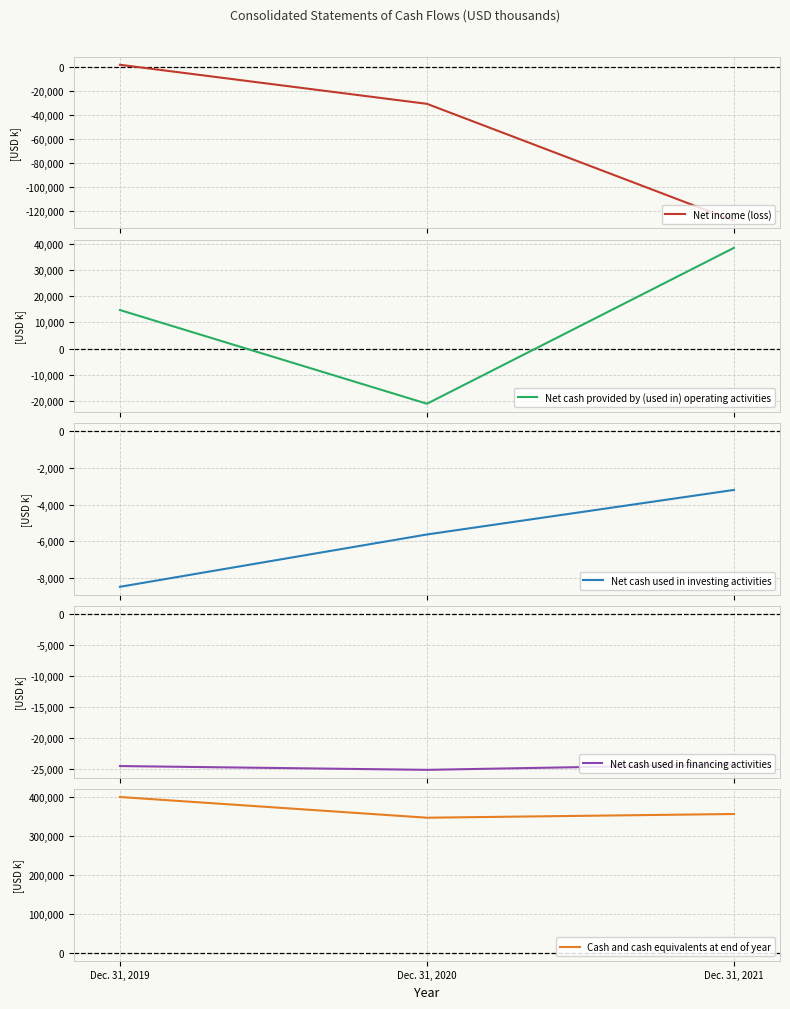

Which series has the largest total across all categories?

Cash and cash equivalents at end of year